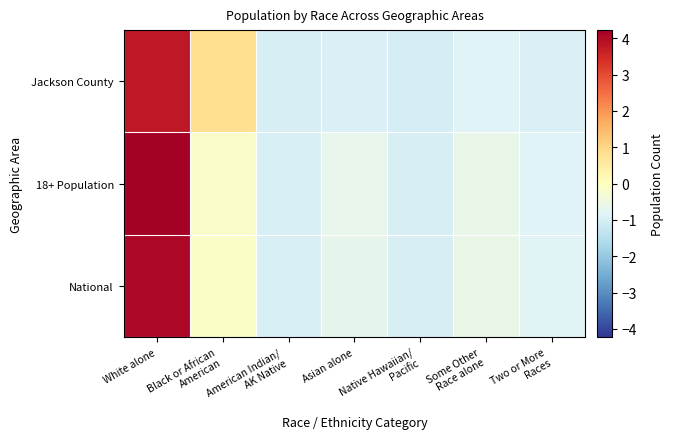

Which series has the largest range (max minus min)?

18+ Population